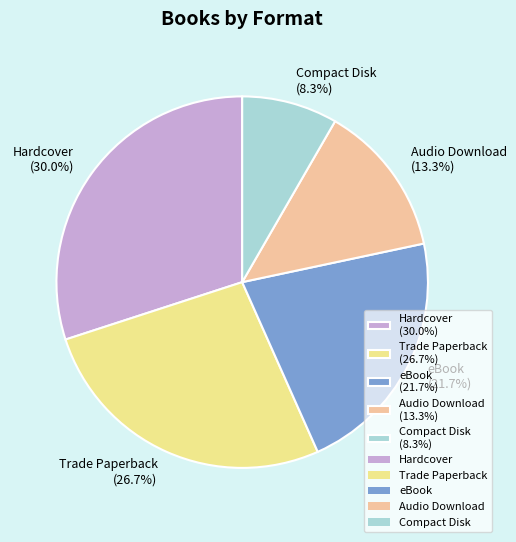

Which has a higher value, Audio Download or Trade Paperback?

Trade Paperback